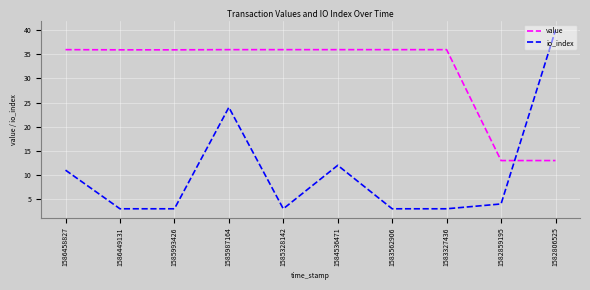

The value series shows 13.0 at 1582859195. True or false?

True